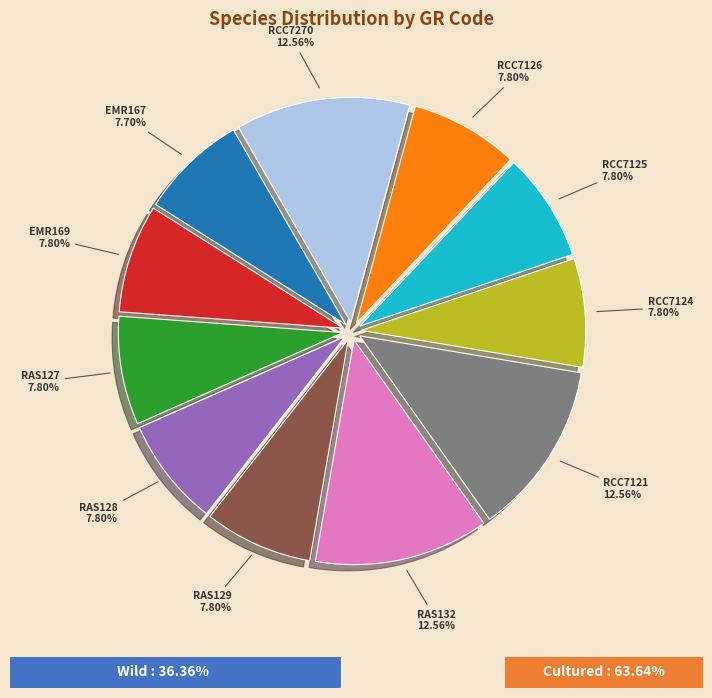

Is there a majority slice in this chart?

No